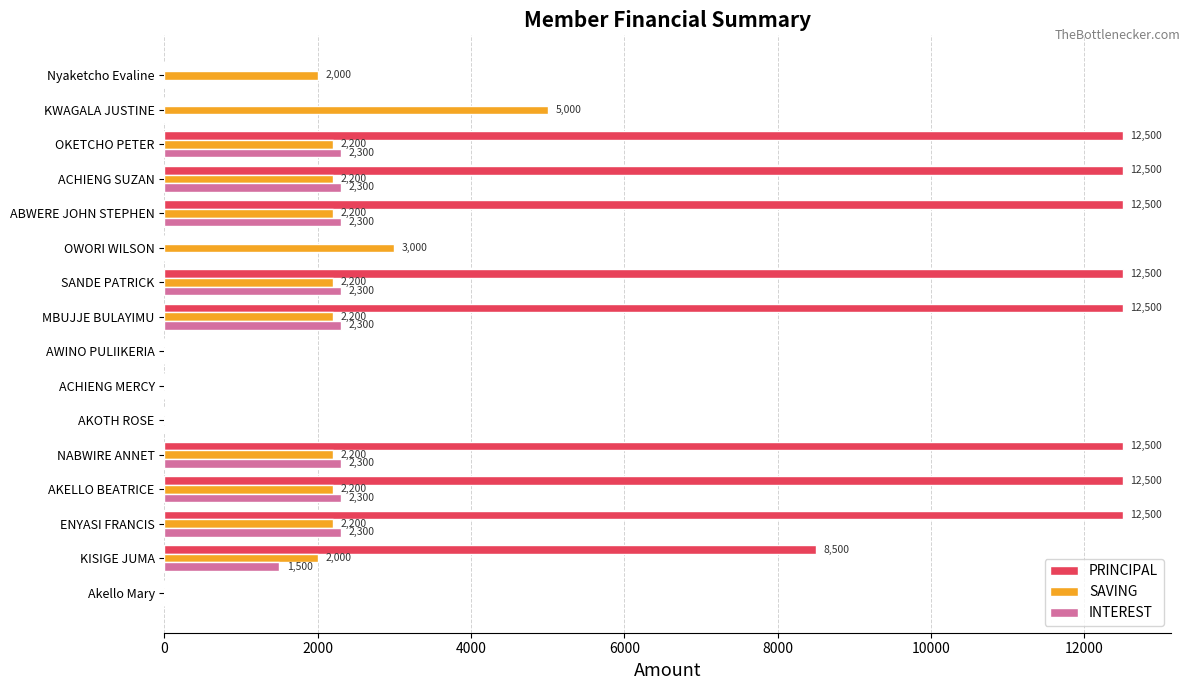

The PRINCIPAL series shows 19567 at ENYASI FRANCIS. True or false?

False